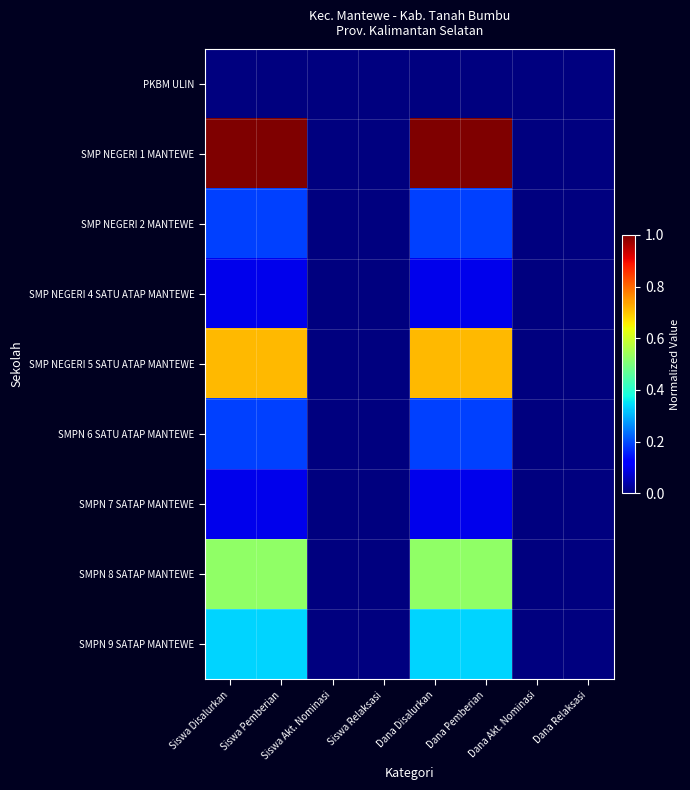

At which category is the sum across all series the highest?

Siswa Disalurkan